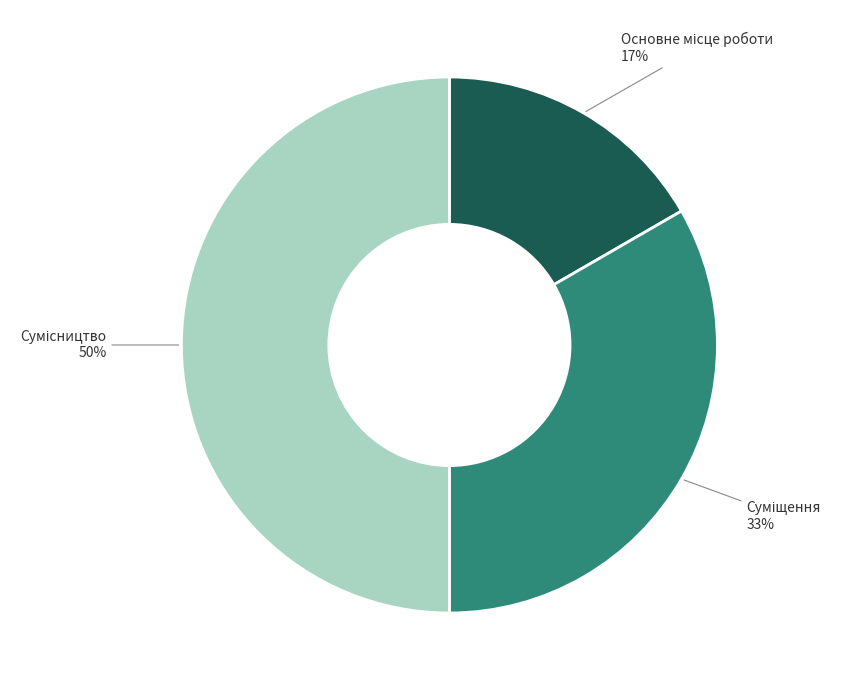

To the nearest percent, what is the average slice percentage?

33%